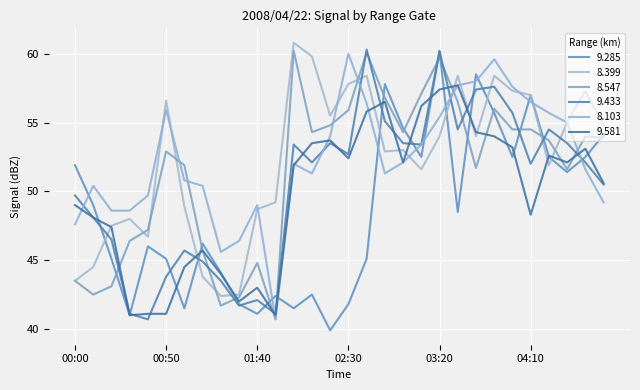

At which label is 9.433 closest to 50?

00:00